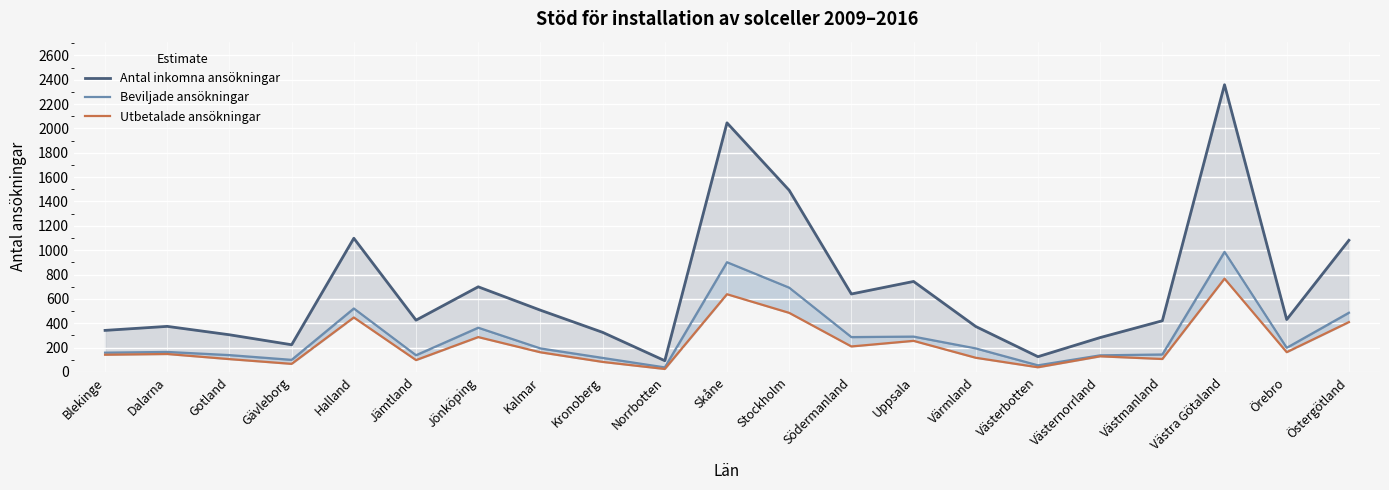

Which category has the lowest value across all series?

Norrbotten